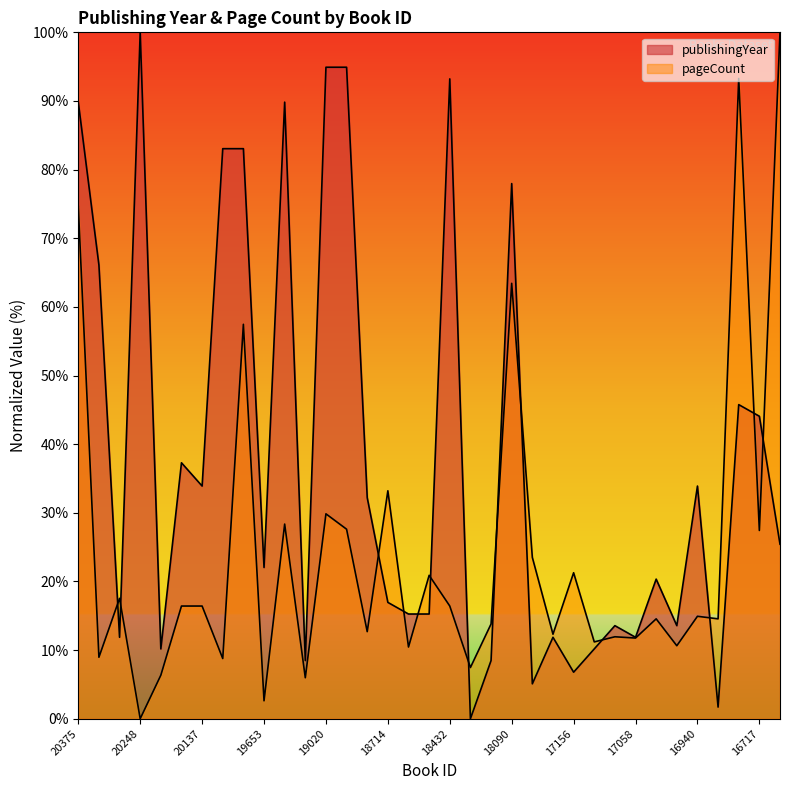

How many times do pageCount and publishingYear cross each other?

13